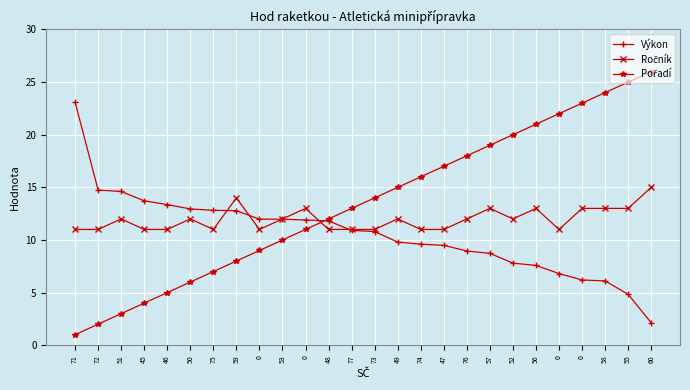

Where does the Ročník series first go above 12?

59